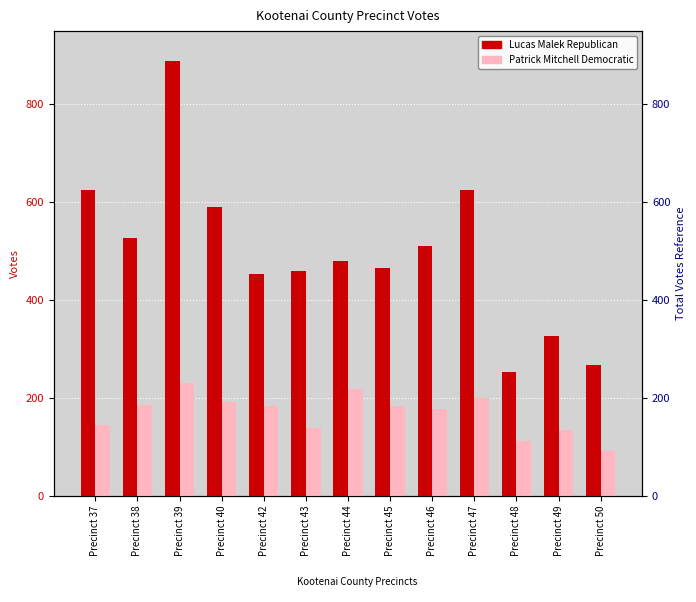

How many distinct data groups are displayed?

2